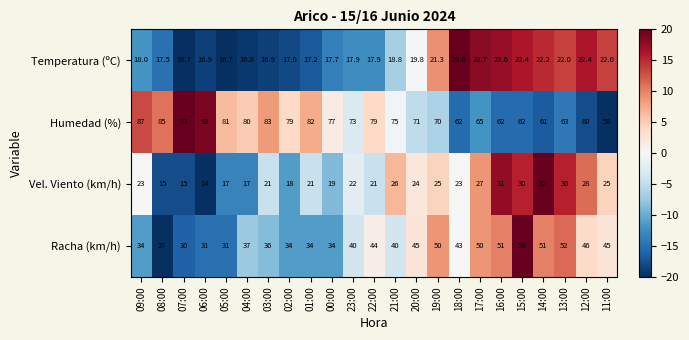

What is the difference between the highest and lowest values at 04:00?

63.2